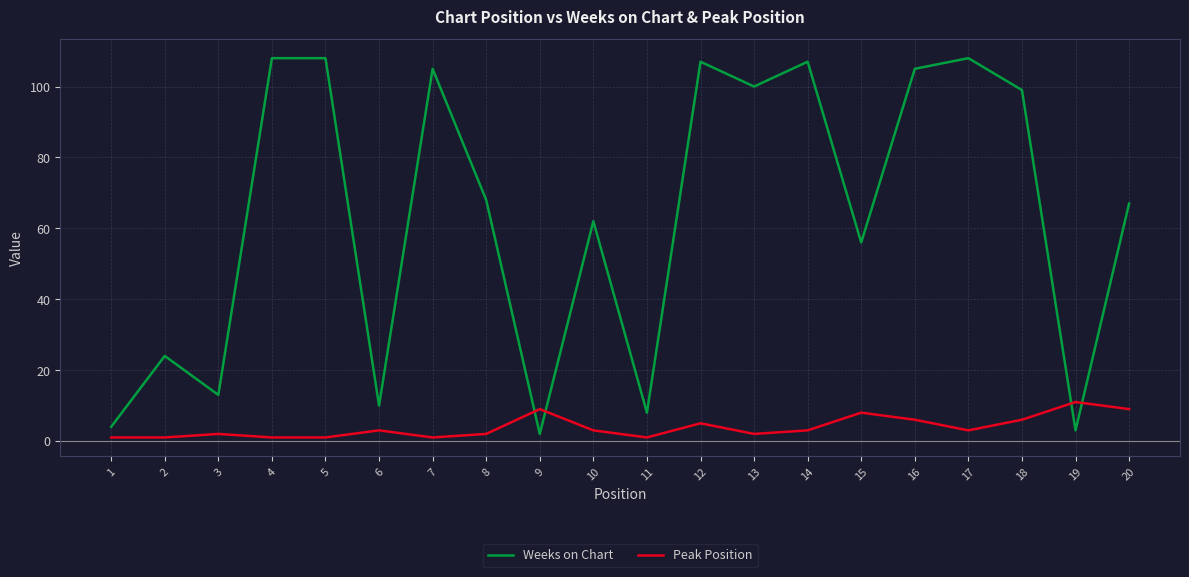

Rank the series by their maximum value, from lowest to highest.

Peak Position, Weeks on Chart